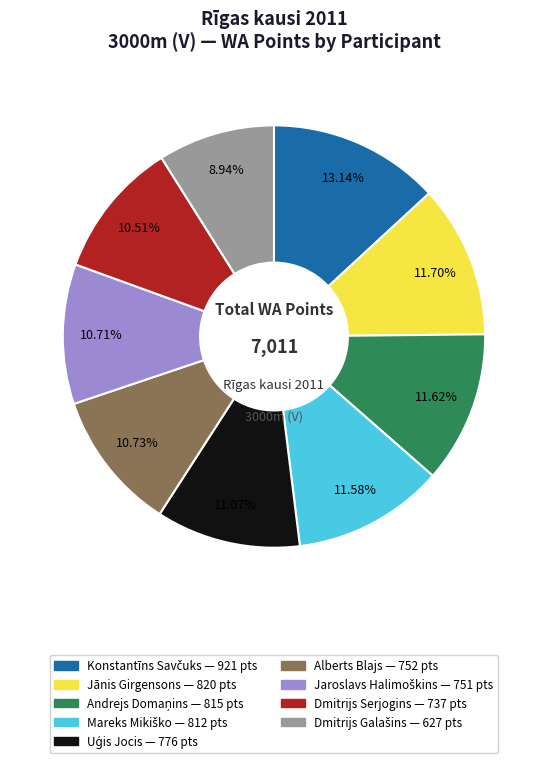

Does any single category account for the majority?

No